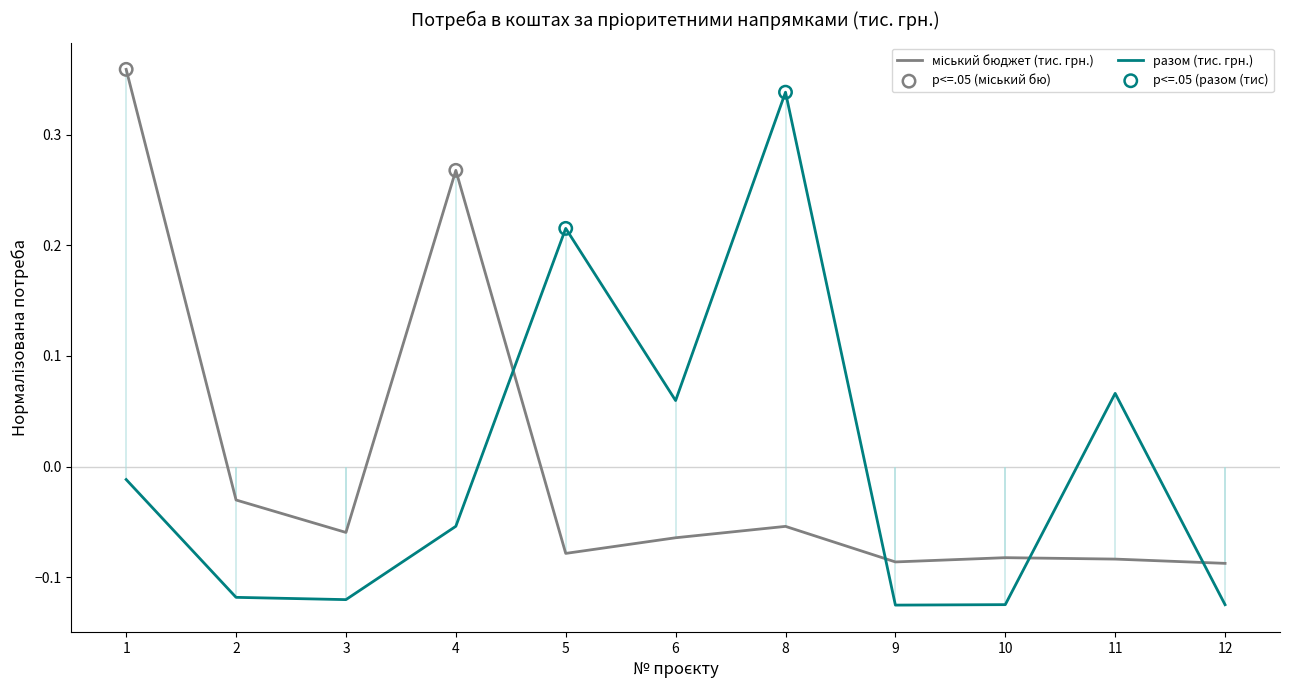

Which series has the largest total across all categories?

міський бюджет (тис. грн.)